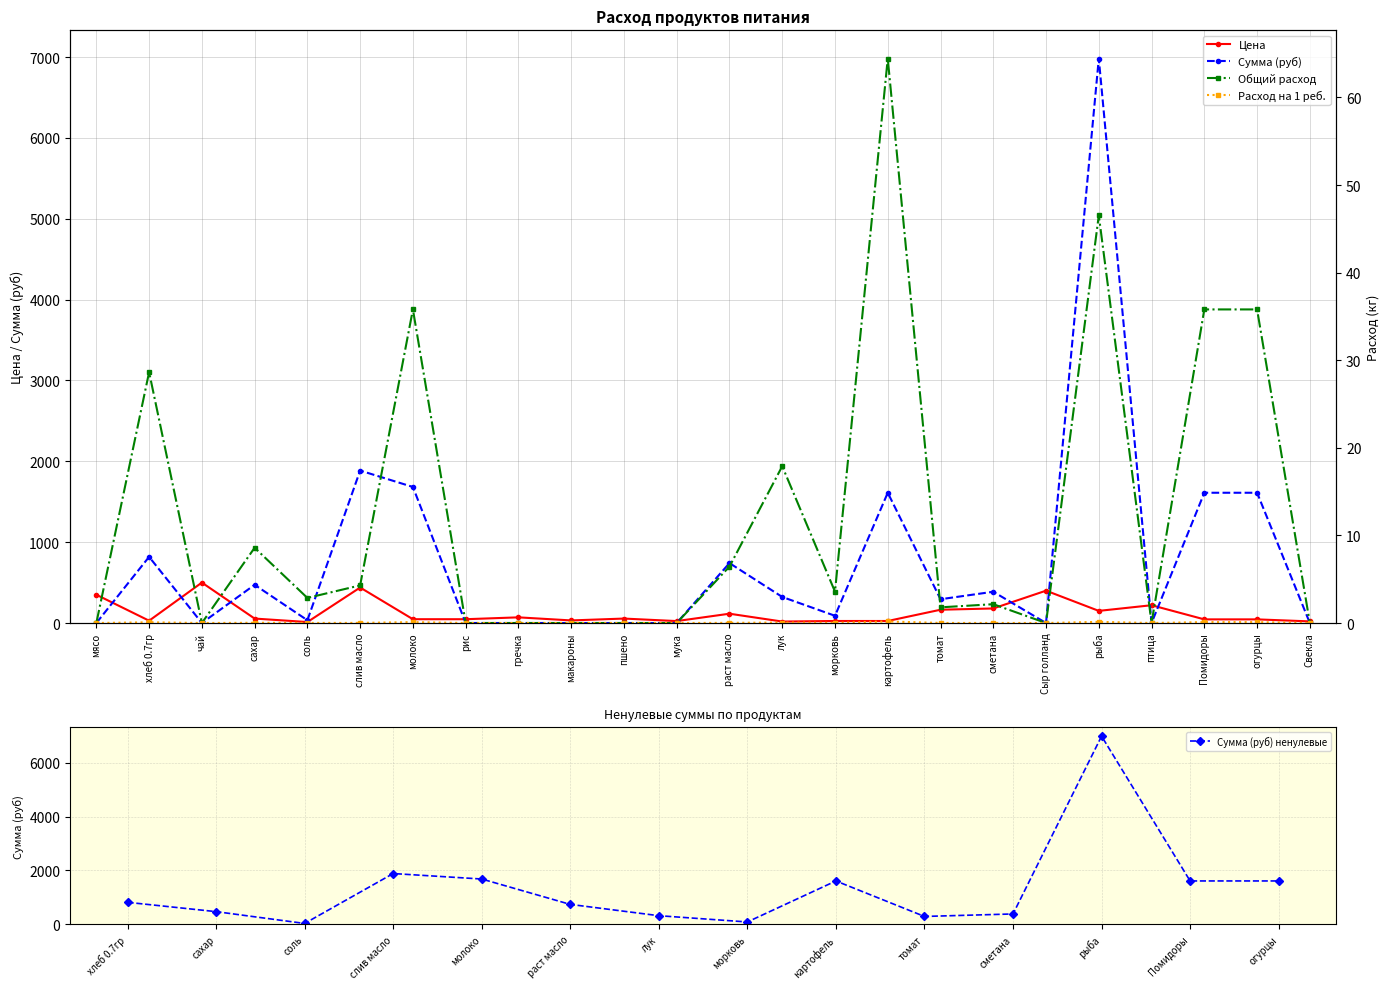

Is the value of Общий расход at птица greater than the value of Цена at птица?

No